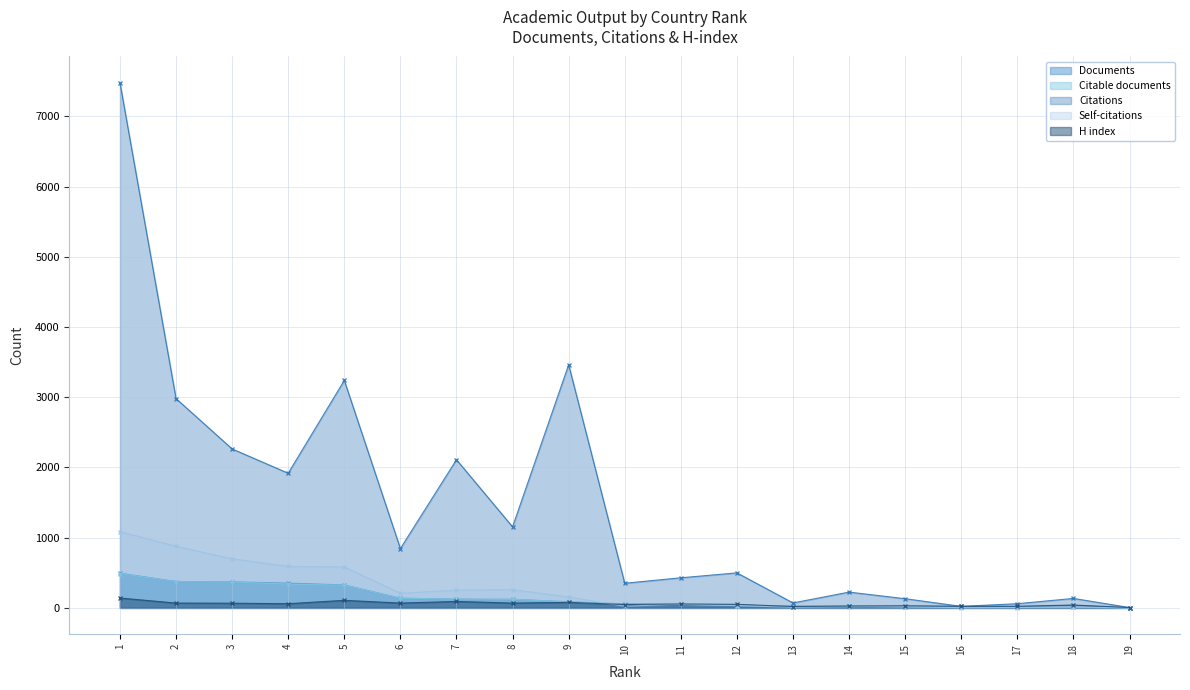

Count the number of data series in this chart.

5